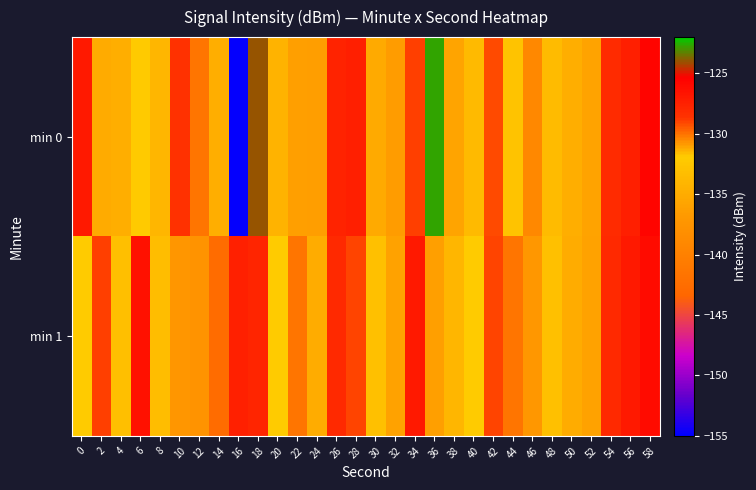

Which series changed the most between 30 and 52?

min 1